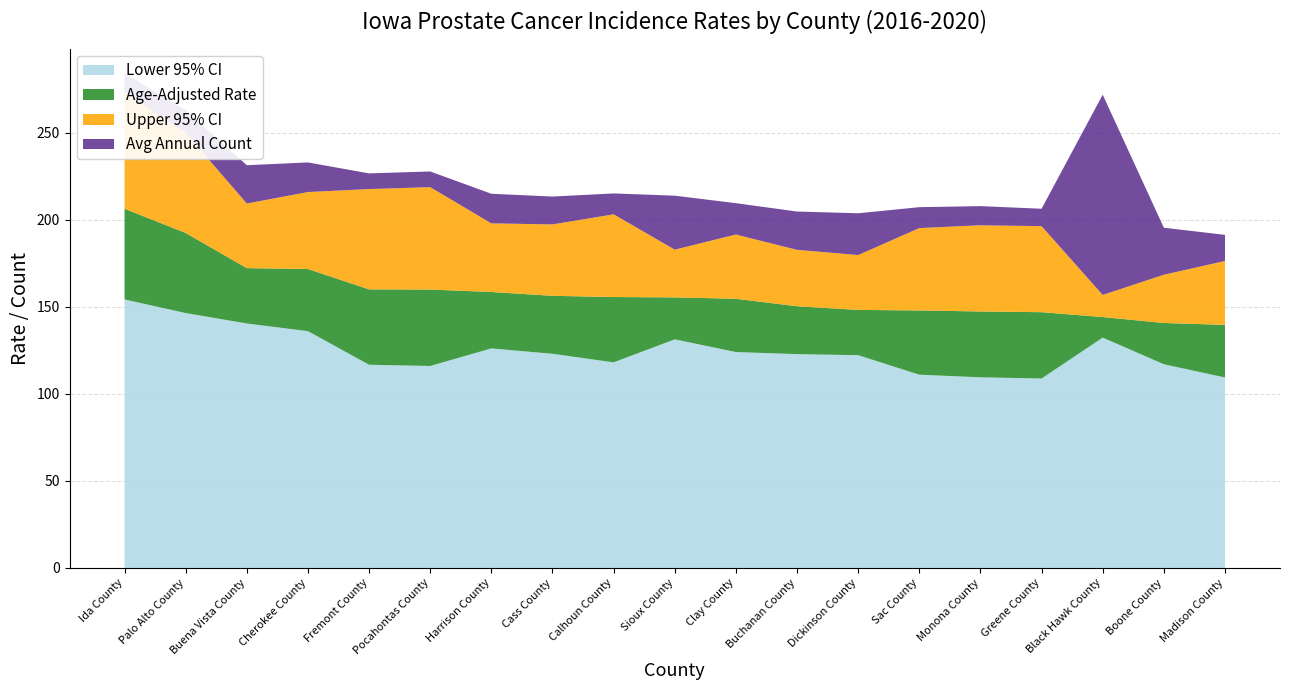

Reading left to right, list all the values displayed in this chart.

Age-Adjusted Rate: 206.3	192.4	172.2	171.7	160.0	159.9	158.5	156.3	155.6	155.4	154.6	150.3	148.2	147.9	147.3	146.9	144.1	140.7	139.6
Upper 95% CI: 273.1	249.9	209.3	215.9	217.6	218.7	197.9	197.3	203.1	182.8	191.5	182.7	179.7	195.2	196.8	196.3	156.8	168.4	176.3
Lower 95% CI: 154.2	146.4	140.4	136.0	116.7	116.0	126.1	123.0	118.1	131.3	124.0	122.8	122.2	111.0	109.5	108.8	132.3	117.0	109.4
Avg Annual Count: 11.0	13.0	22.0	17.0	9.0	9.0	17.0	16.0	12.0	31.0	18.0	22.0	24.0	12.0	11.0	10.0	115.0	27.0	15.0